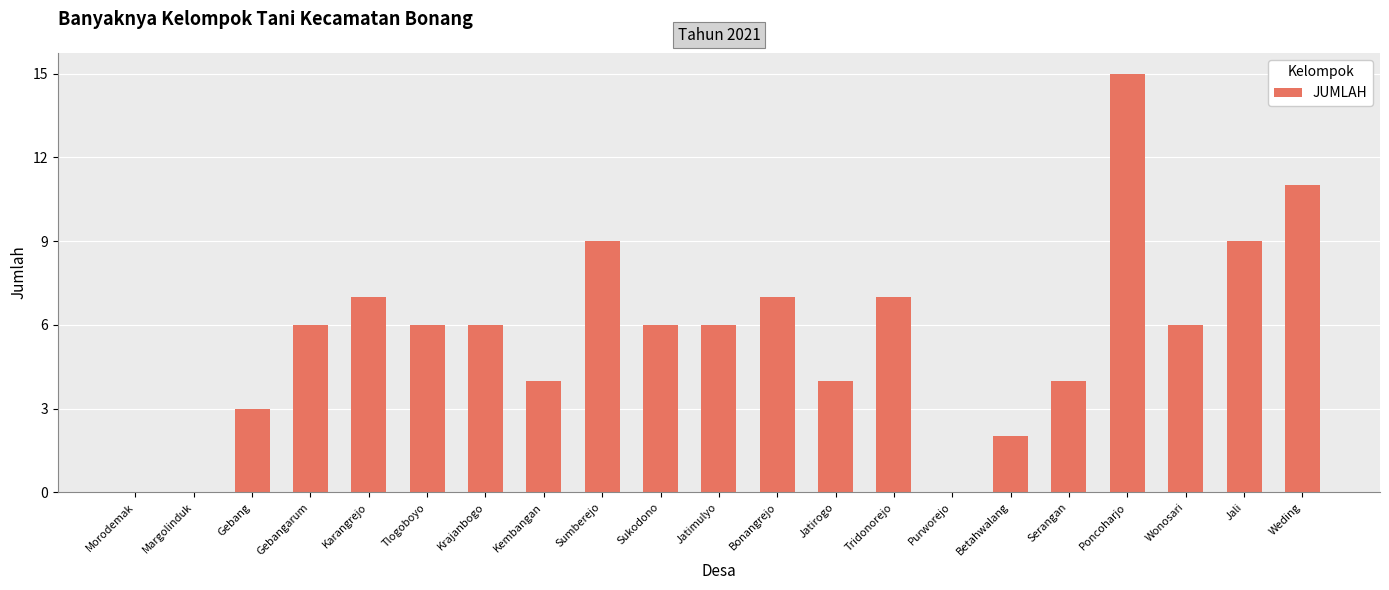

What is the ratio of the value at Jatimulyo to the value at Wonosari?

1.0